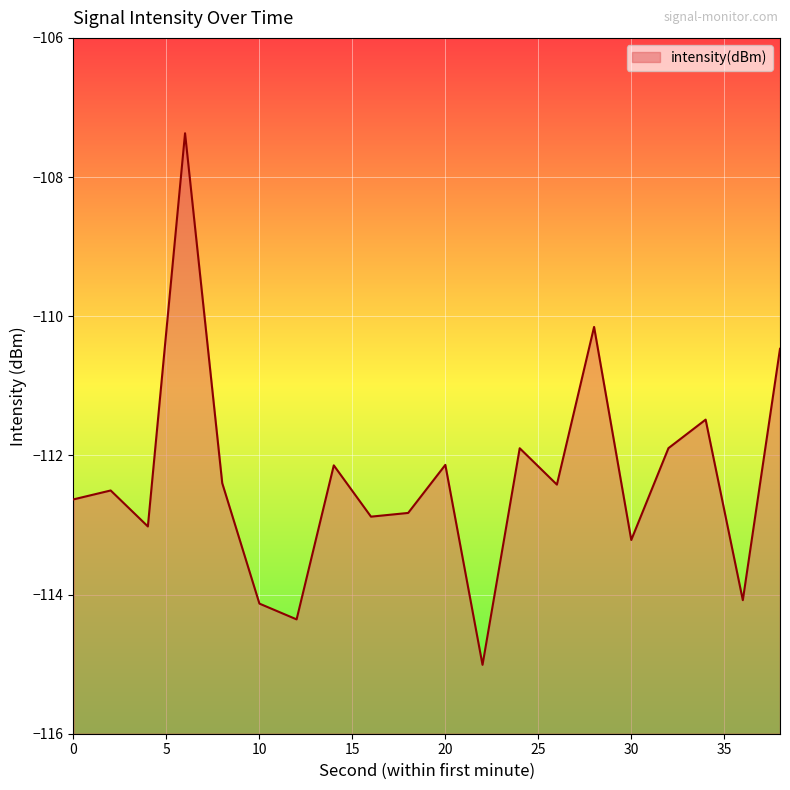

List the labels in order of value, largest first.

6, 28, 38, 34, 32, 24, 20, 14, 8, 26, 2, 0, 18, 16, 4, 30, 36, 10, 12, 22